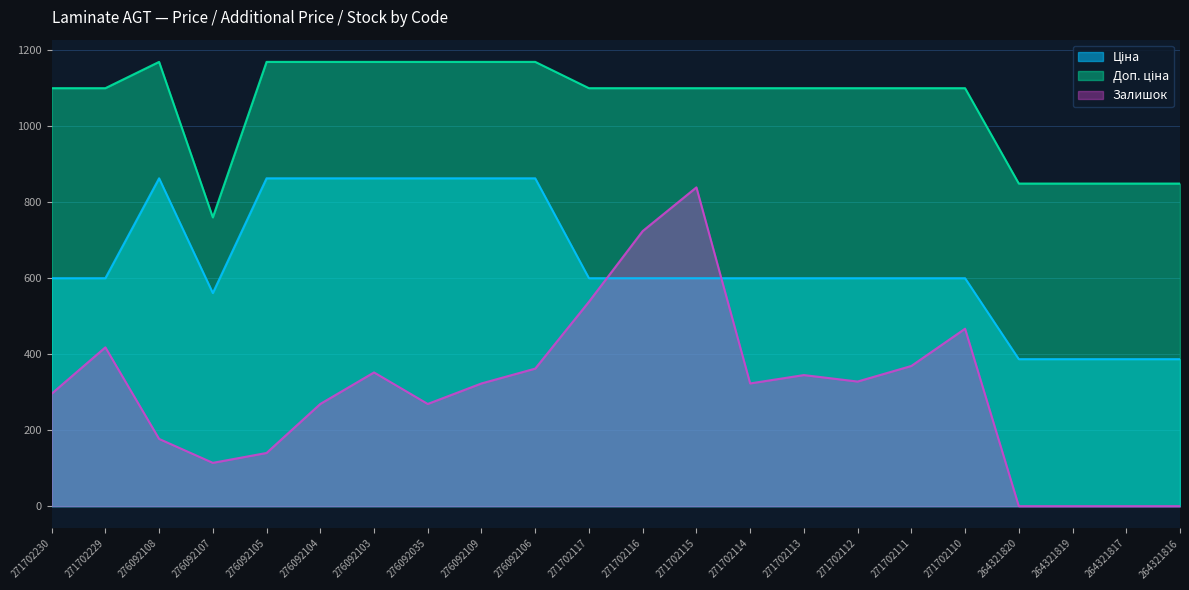

True or false: Ціна and Доп. ціна intersect in this chart.

False